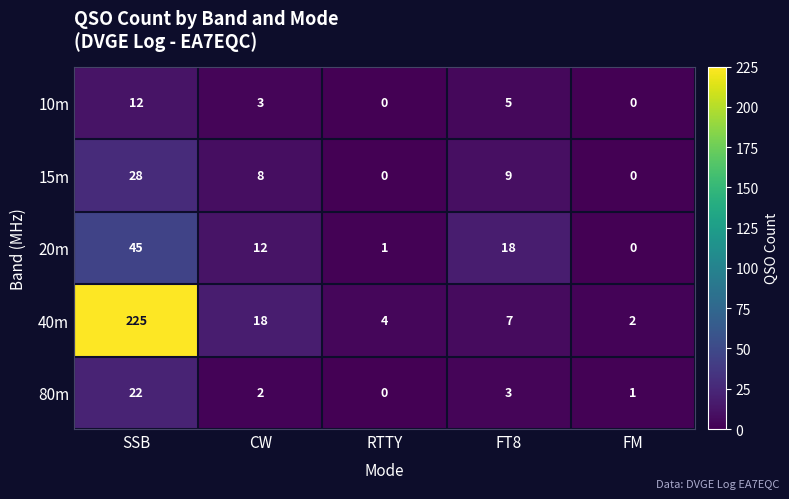

What is the sum of all 15m values?

45